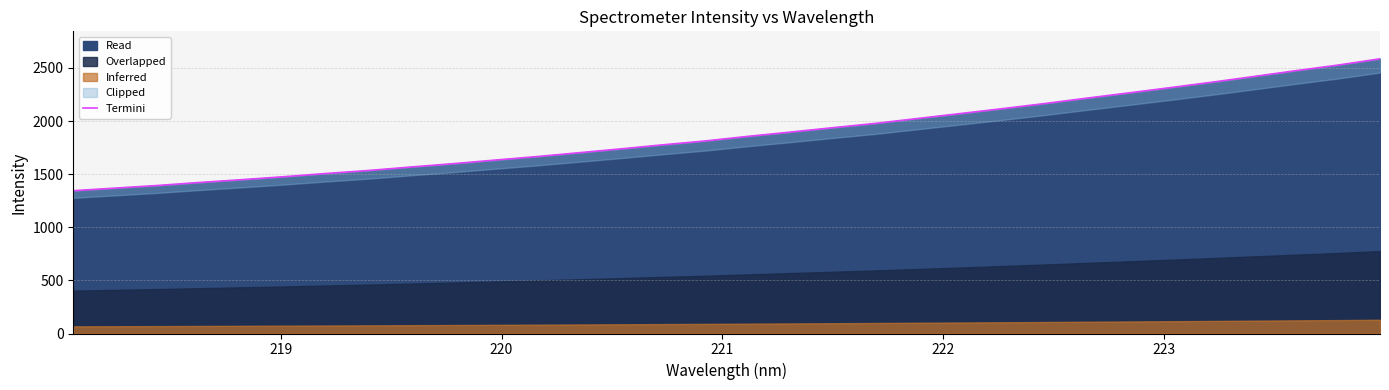

What is the maximum value for Read?

2586.1